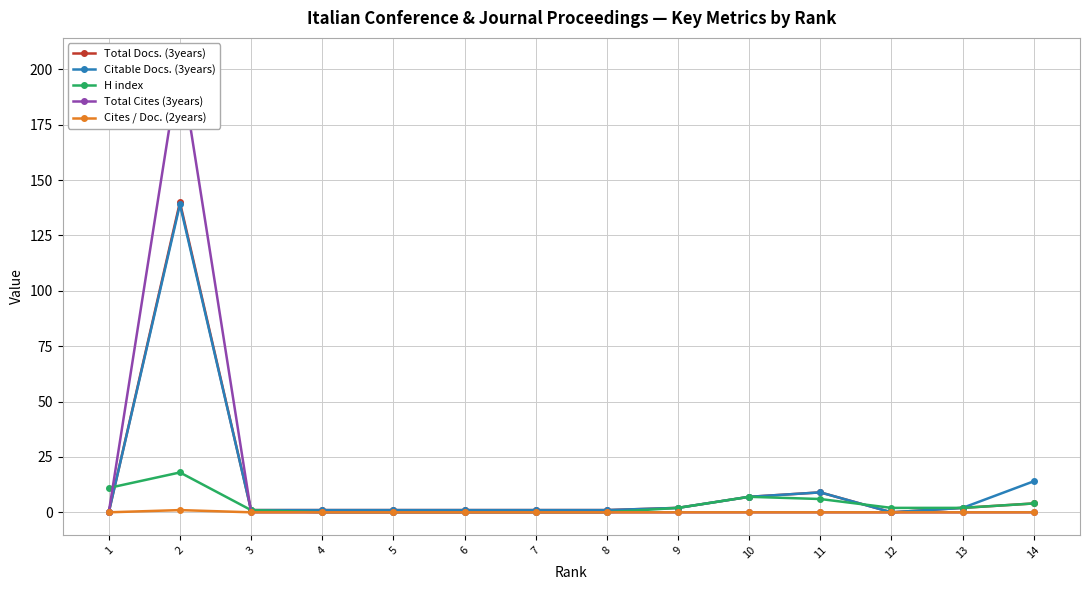

What are all the series names shown in the legend?

Total Docs. (3years), Citable Docs. (3years), H index, Total Cites (3years), Cites / Doc. (2years)